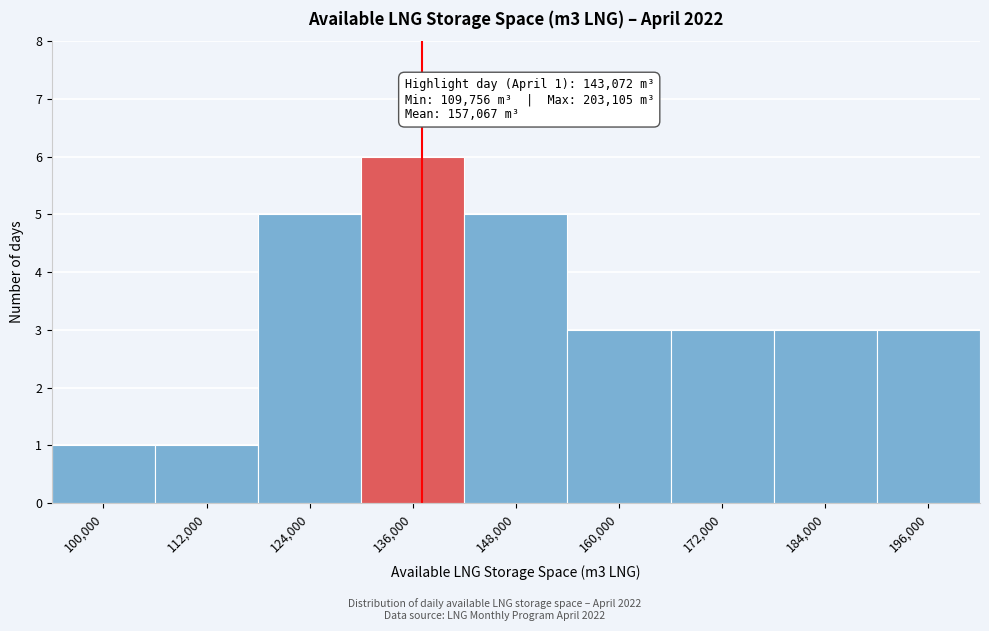

Reading left to right, extract all data points from this chart.

1	1	5	6	5	3	3	3	3